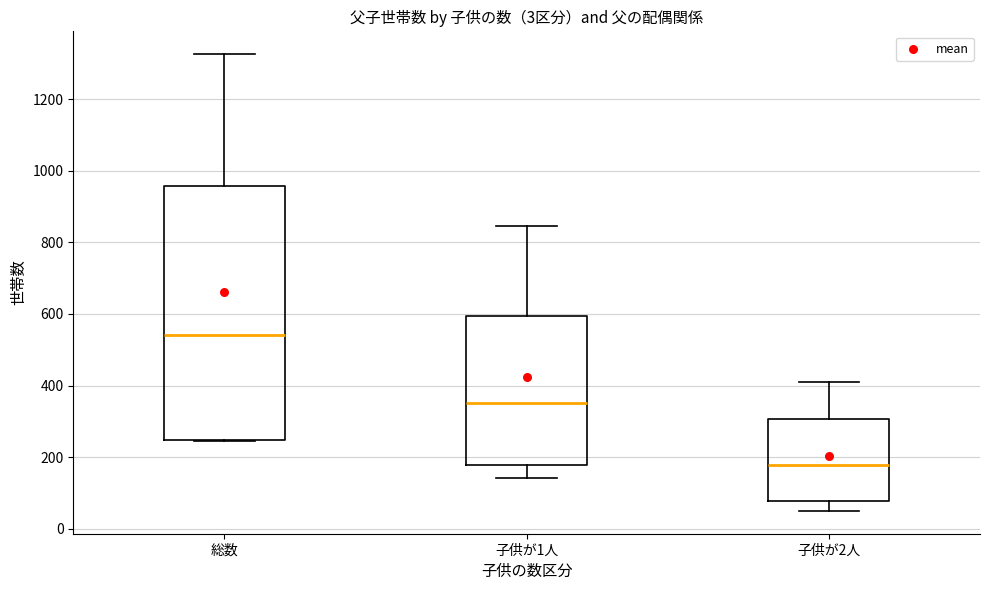

Comparing the boxes themselves (not the whiskers), which one is the tallest?

総数